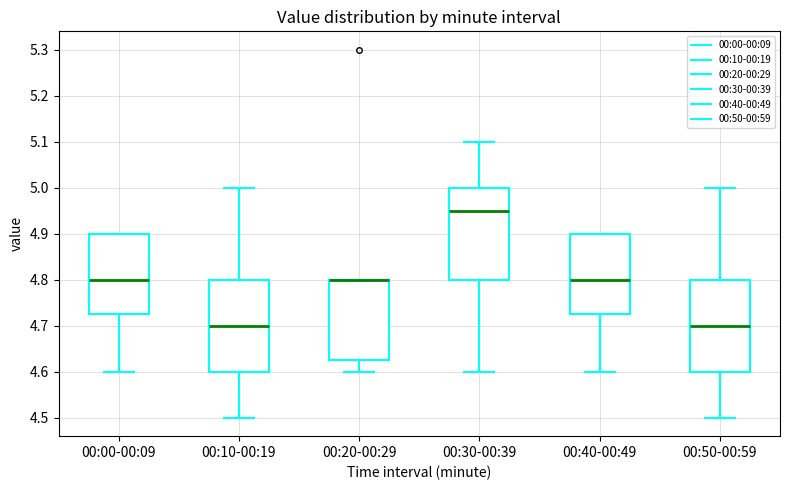

Reading left to right, transcribe this box plot: for each box, give where its median line is, the range the box spans, and where its two whiskers end, as read against the y-axis. The values are not printed on the chart, so give them approximately, as read against the axis.

00:00-00:09: median 4.80, box 4.73 to 4.90, whiskers 4.60 to 4.90
00:10-00:19: median 4.70, box 4.60 to 4.80, whiskers 4.50 to 5.00
00:20-00:29: median 4.80 (drawn on the box's upper edge), box 4.63 to 4.80, whiskers 4.60 to 4.80
00:30-00:39: median 4.95, box 4.80 to 5.00, whiskers 4.60 to 5.10
00:40-00:49: median 4.80, box 4.73 to 4.90, whiskers 4.60 to 4.90
00:50-00:59: median 4.70, box 4.60 to 4.80, whiskers 4.50 to 5.00